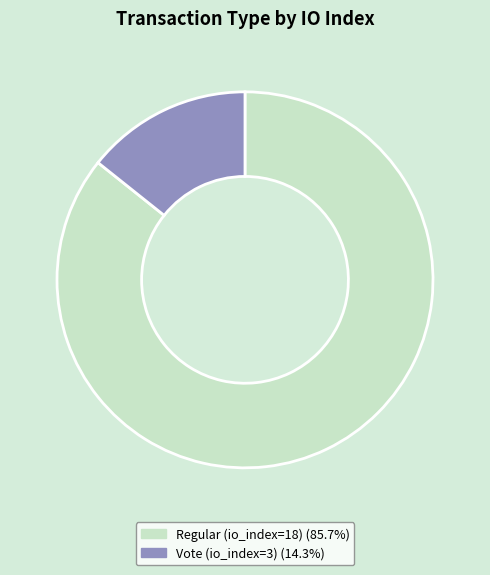

Does Regular (io_index=18) account for over 50% of the chart?

Yes